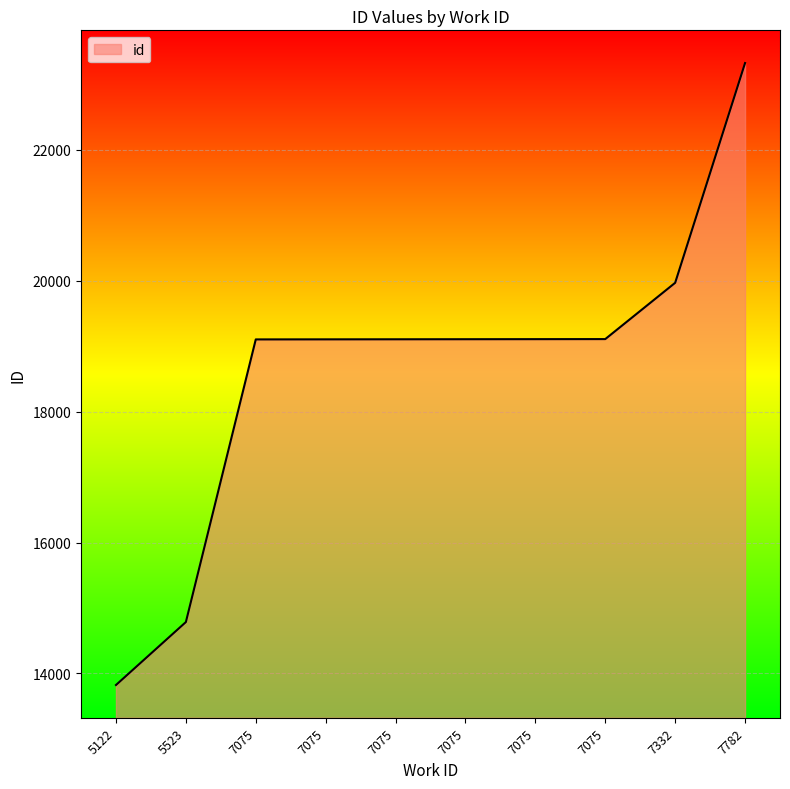

How many lines are shown in the chart?

1